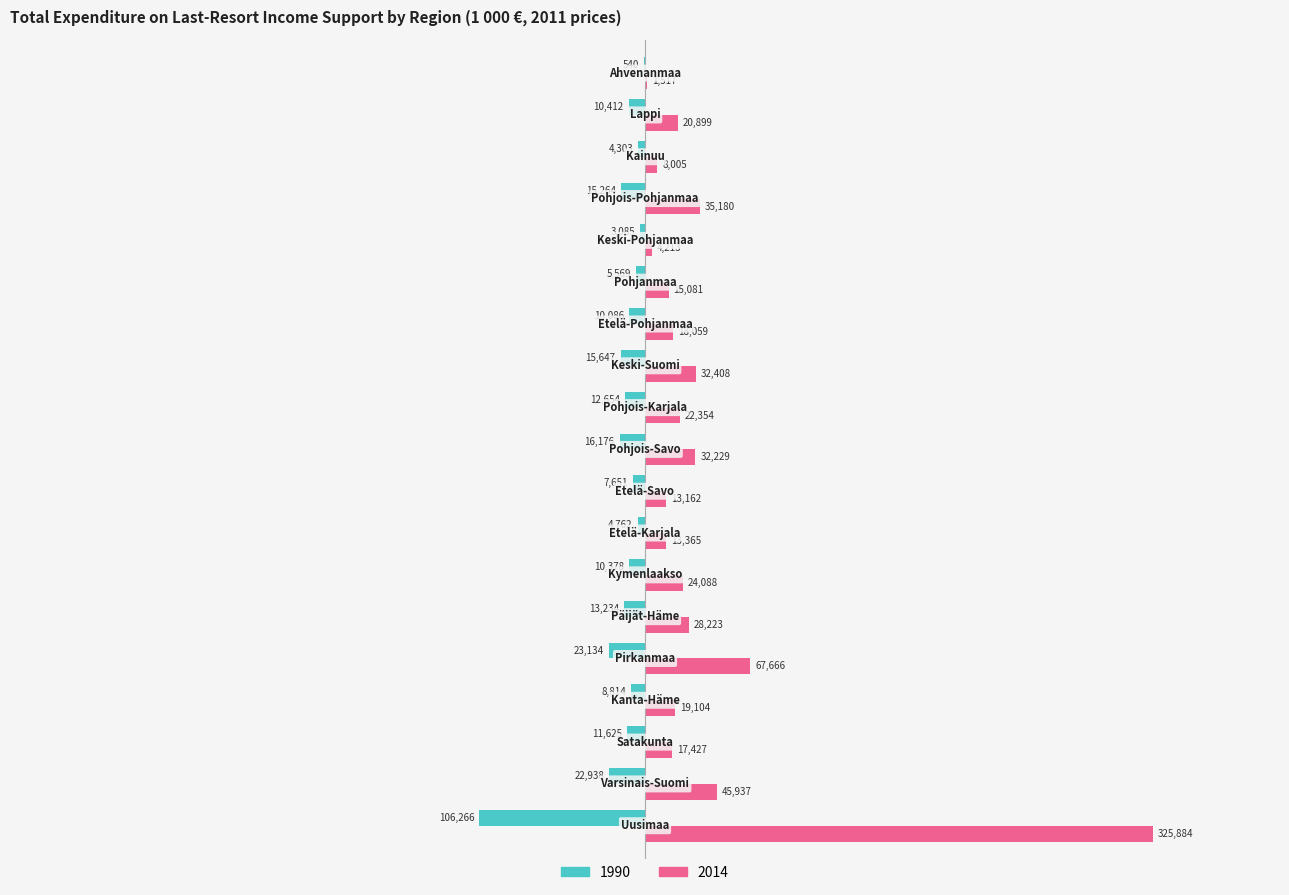

What is the greatest value displayed?

325884